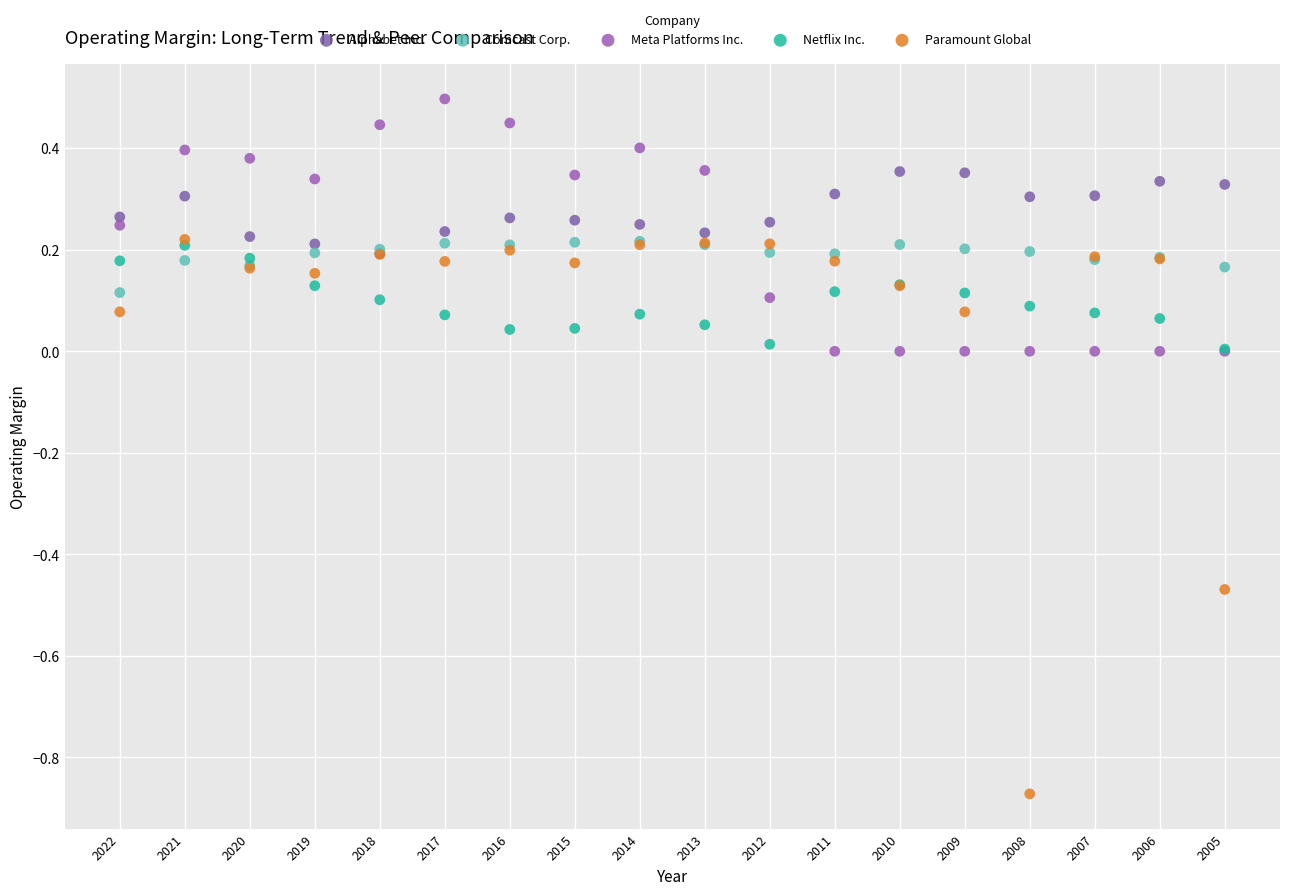

Which series has the largest Y range (max minus min)?

Paramount Global